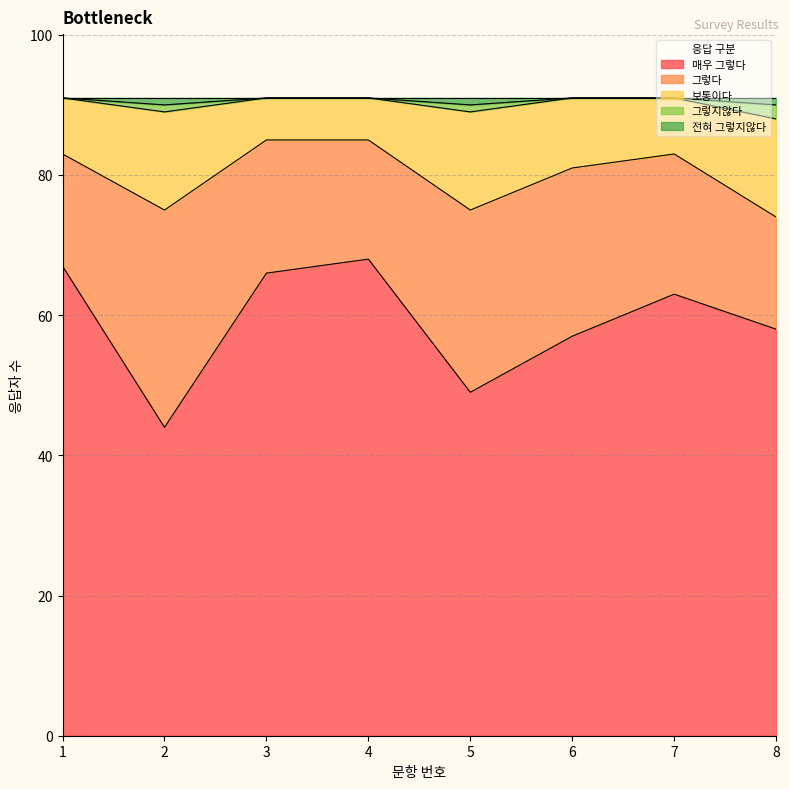

Does the chart display data point markers on the line(s)?

No